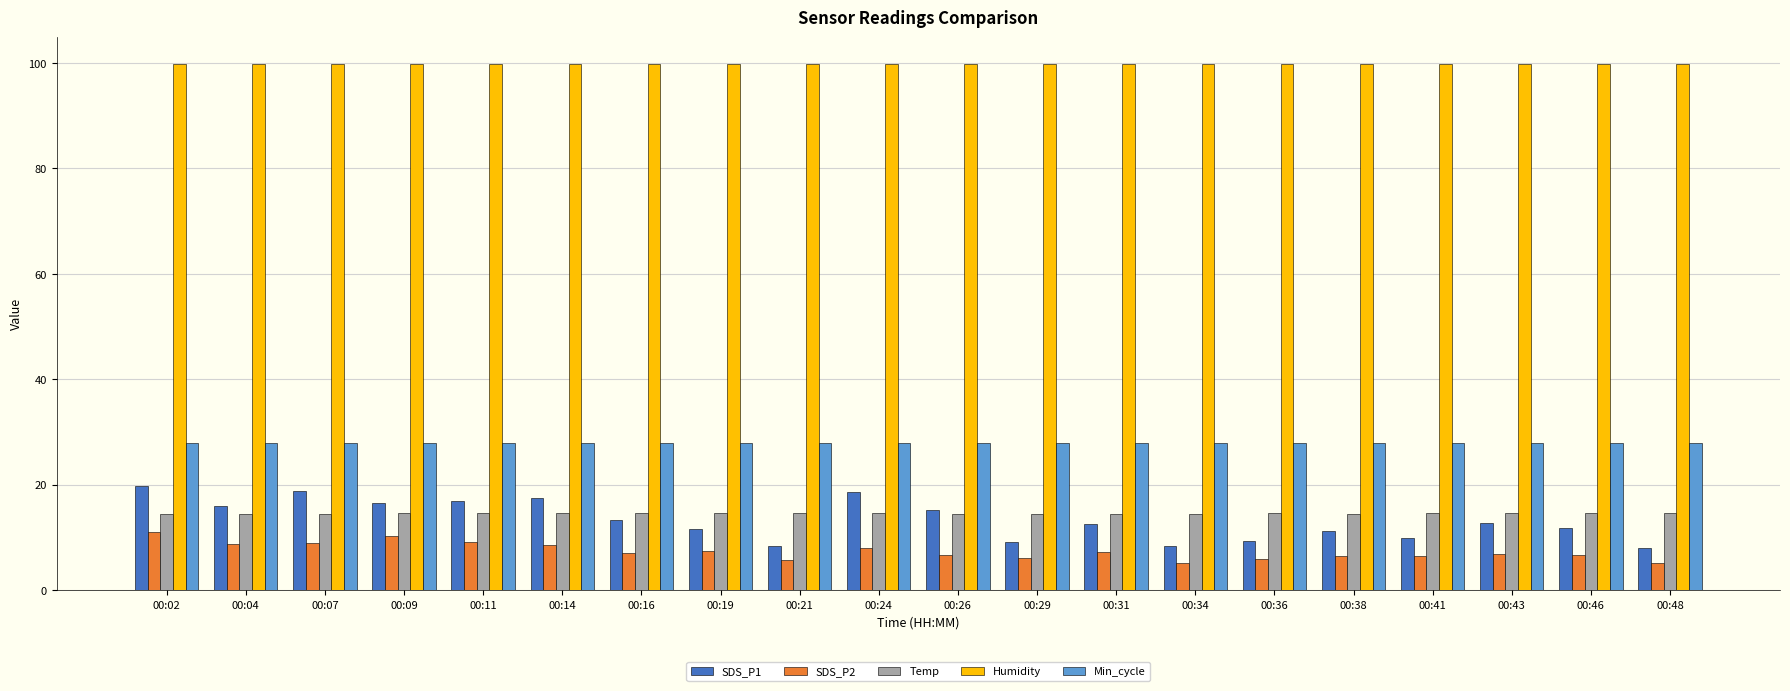

What is the sum of the Temp values at 00:41 and 00:38?

29.1